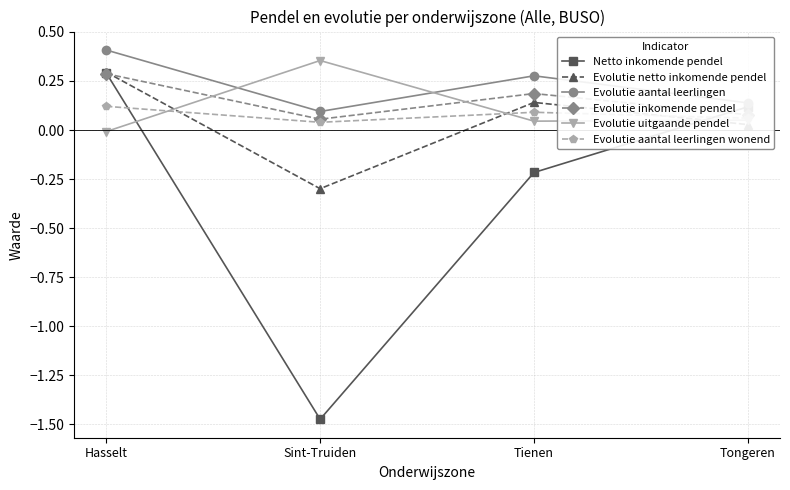

At which category is the sum across all series the highest?

Hasselt